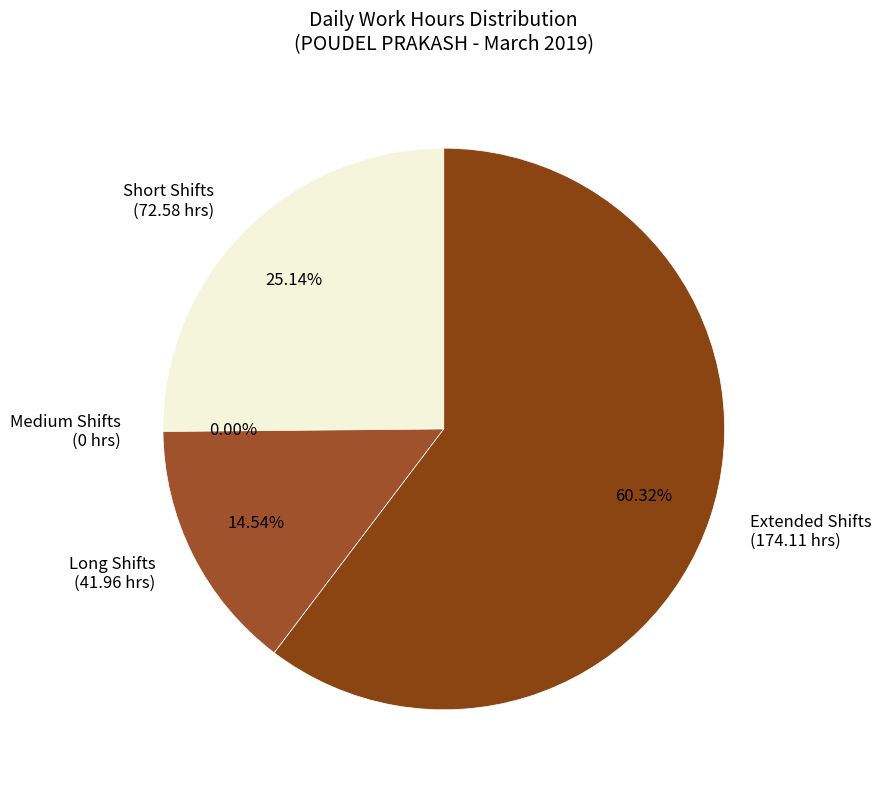

Is Day 8 the majority of the pie?

No